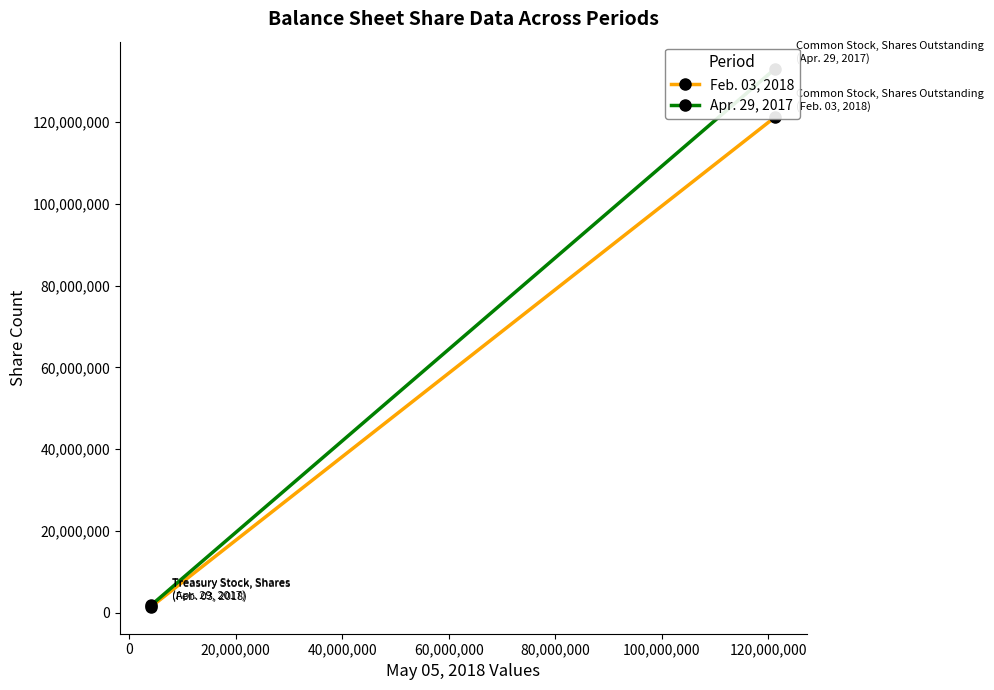

What is the maximum value shown in the chart?

133088450